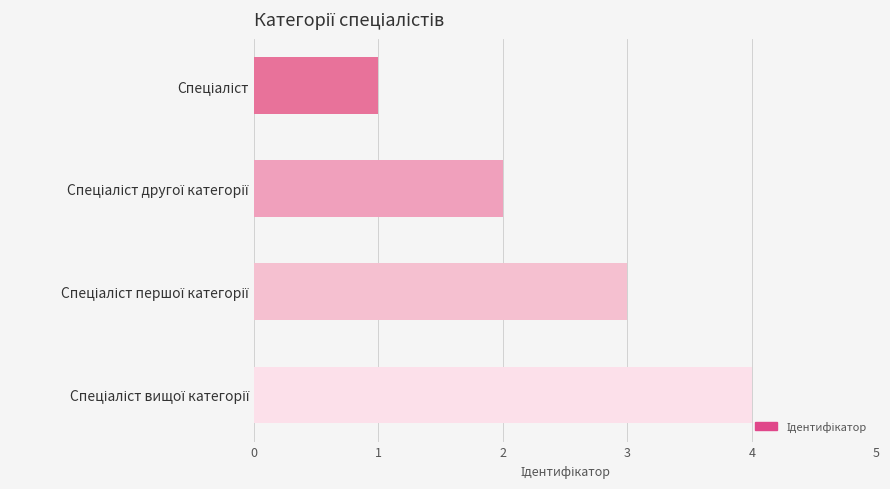

Count the values in the range 2 to 4.

3